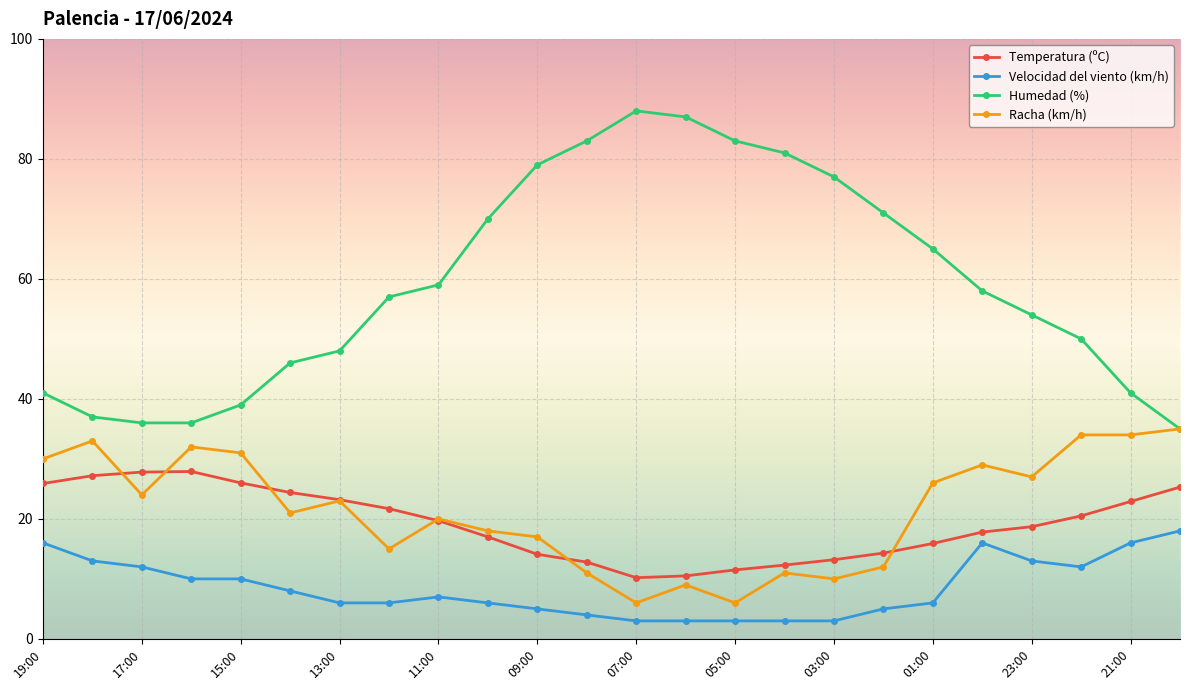

Which series has the largest total across all categories?

Humedad (%)